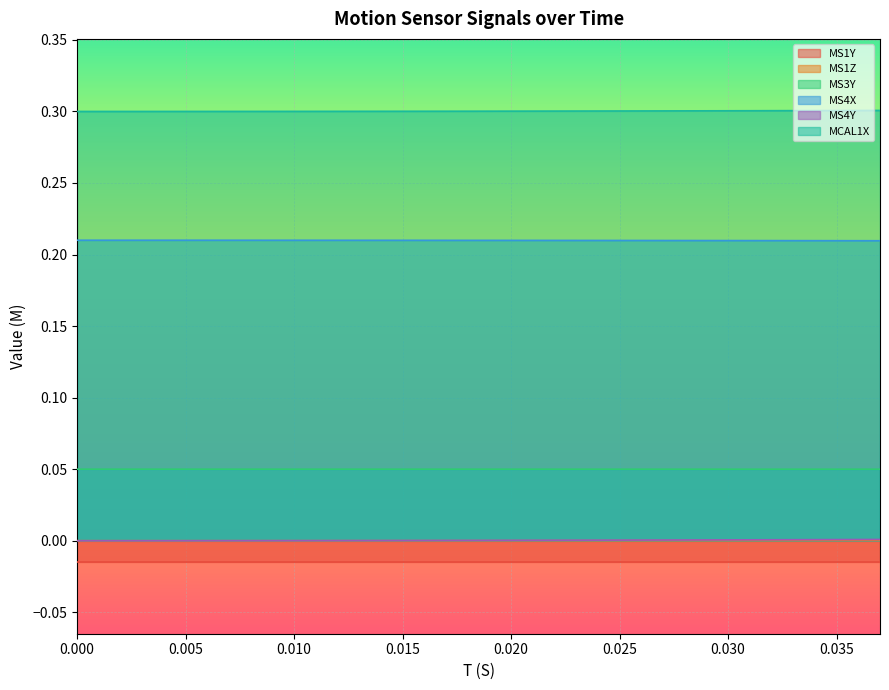

What position from the left is 0.026?

27